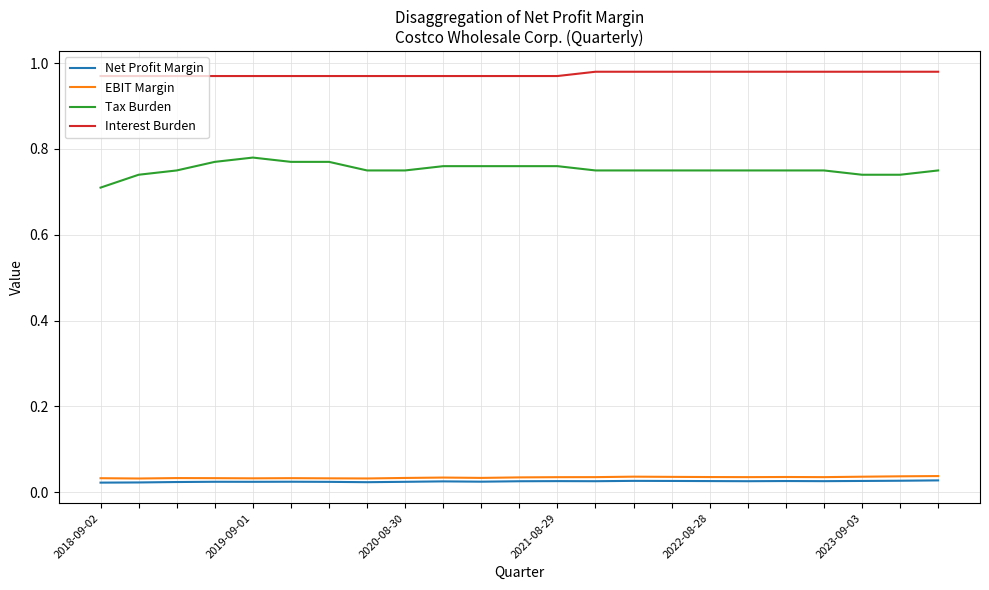

Which series has the widest spread of values?

Tax Burden